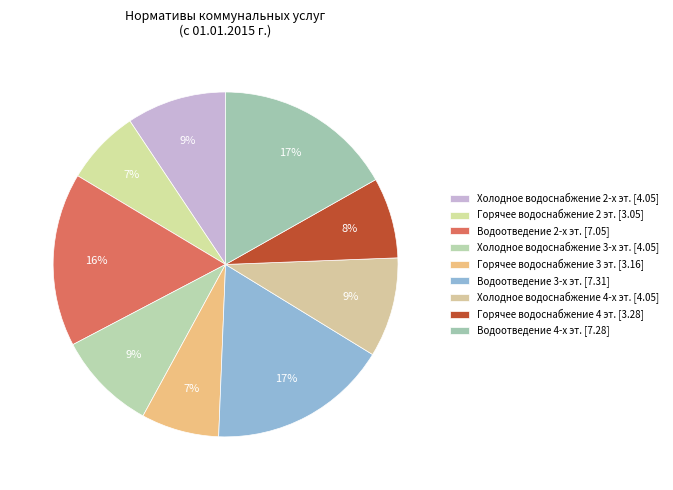

Is it true that Водоотведение 2-х эт. is 16% of the pie?

True